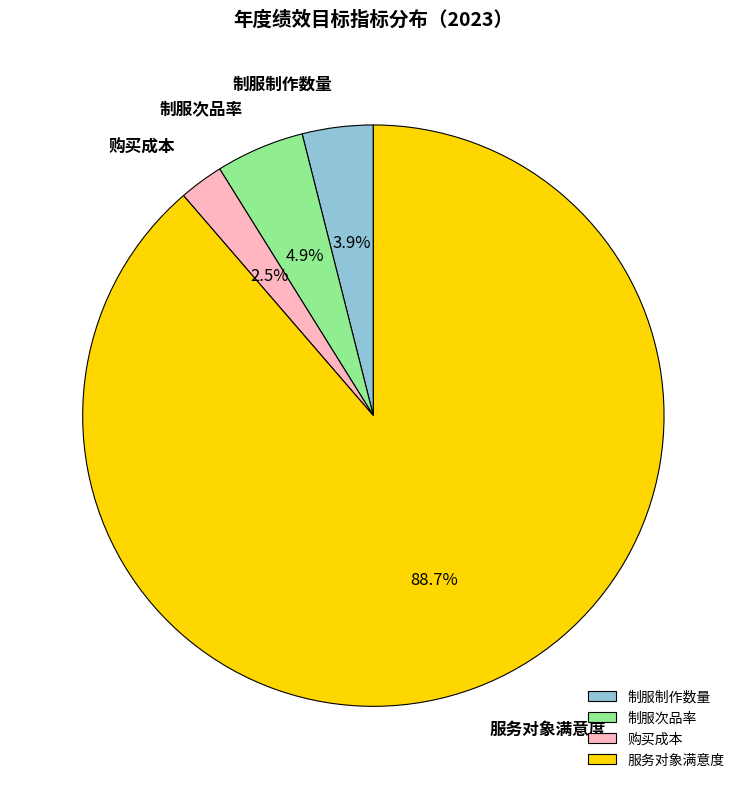

Count the number of slices in the pie.

4